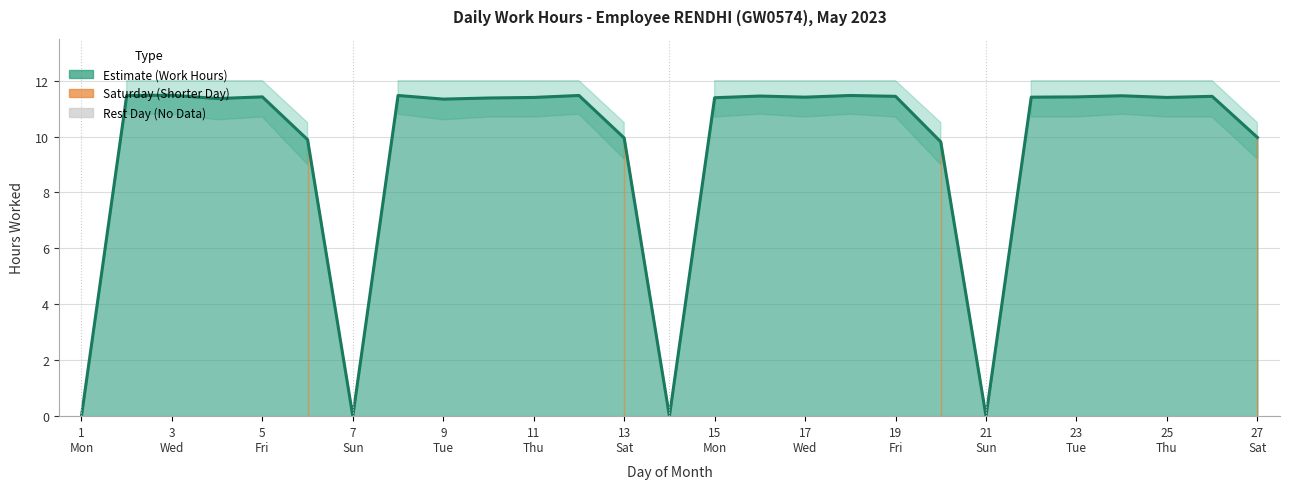

List the labels in order of value, smallest first.

1, 7, 14, 21, 20, 6, 13, 27, 9, 4, 10, 15, 11, 25, 17, 22, 5, 23, 19, 26, 16, 24, 2, 8, 12, 18, 3